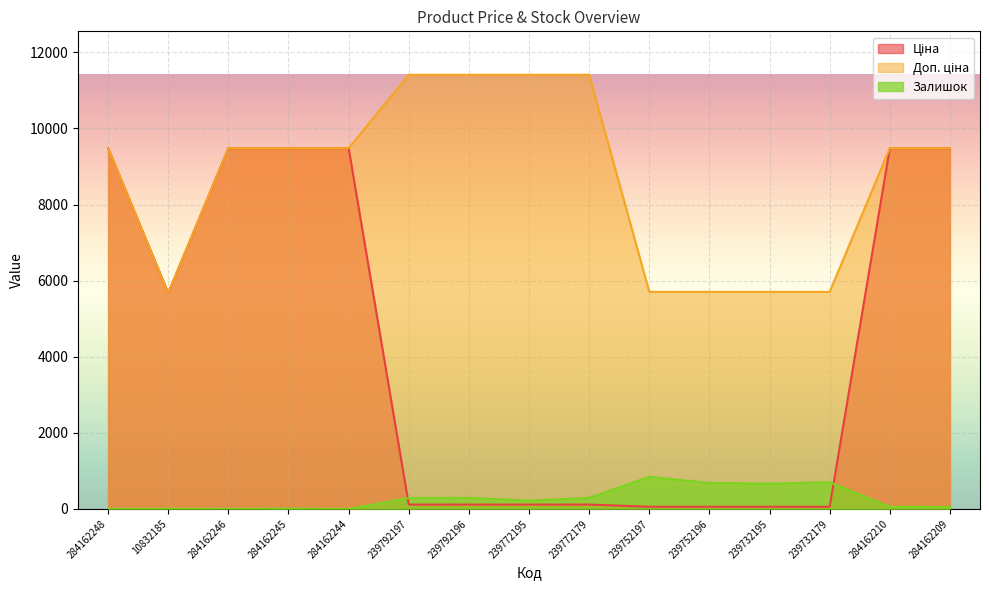

What is the value of the Ціна point at the 8th from the left?

114.1